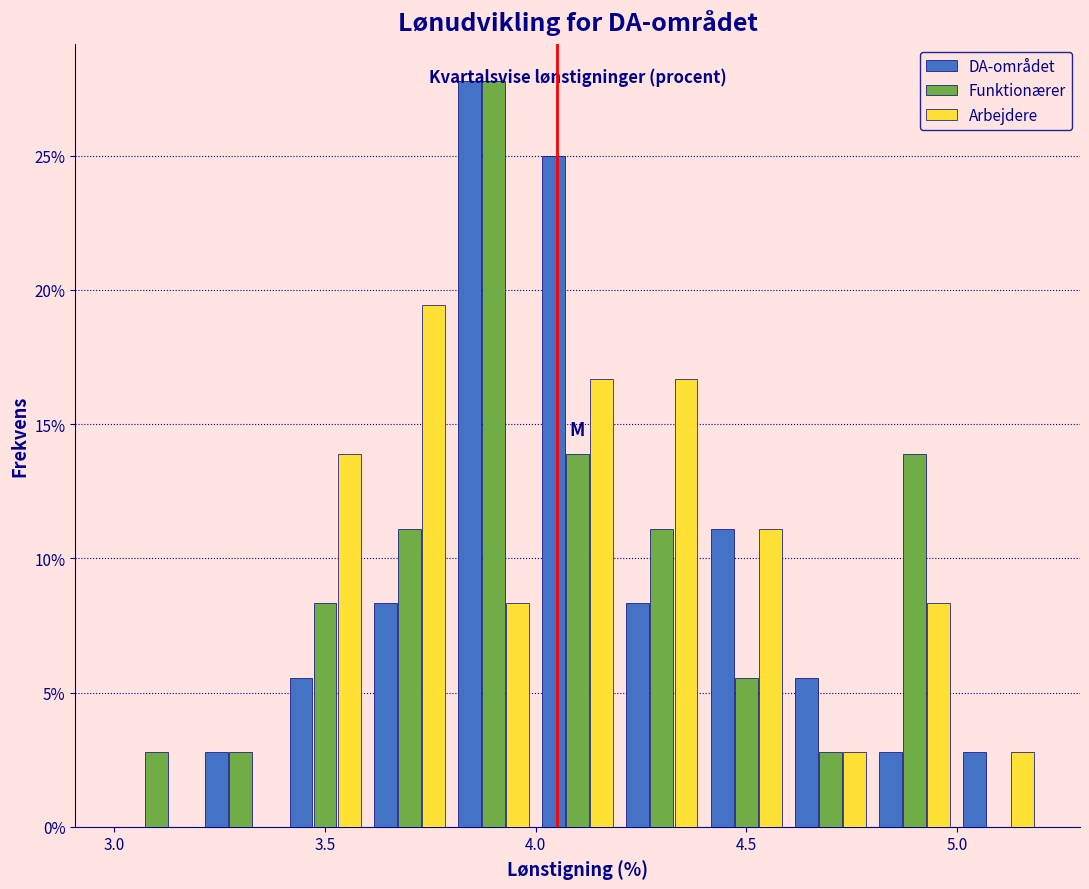

Reading left to right, list every range on the x-axis with the height of the bar of each series over it. The values are not printed on the chart, so give them approximately, as read against the axis.

3.0 to 3.2: DA-området=0	Funktionærer=3.0	Arbejdere=0
3.2 to 3.4: DA-området=3.0	Funktionærer=3.0	Arbejdere=0
3.4 to 3.6: DA-området=5.5	Funktionærer=8.5	Arbejdere=14.0
3.6 to 3.8: DA-området=8.5	Funktionærer=11.0	Arbejdere=19.5
3.8 to 4.0: DA-området=28.0	Funktionærer=28.0	Arbejdere=8.5
4.0 to 4.2: DA-området=25.0	Funktionærer=14.0	Arbejdere=16.5
4.2 to 4.4: DA-området=8.5	Funktionærer=11.0	Arbejdere=16.5
4.4 to 4.6: DA-området=11.0	Funktionærer=5.5	Arbejdere=11.0
4.6 to 4.8: DA-området=5.5	Funktionærer=3.0	Arbejdere=3.0
4.8 to 5.0: DA-området=3.0	Funktionærer=14.0	Arbejdere=8.5
5.0 to 5.2: DA-området=3.0	Funktionærer=0	Arbejdere=3.0